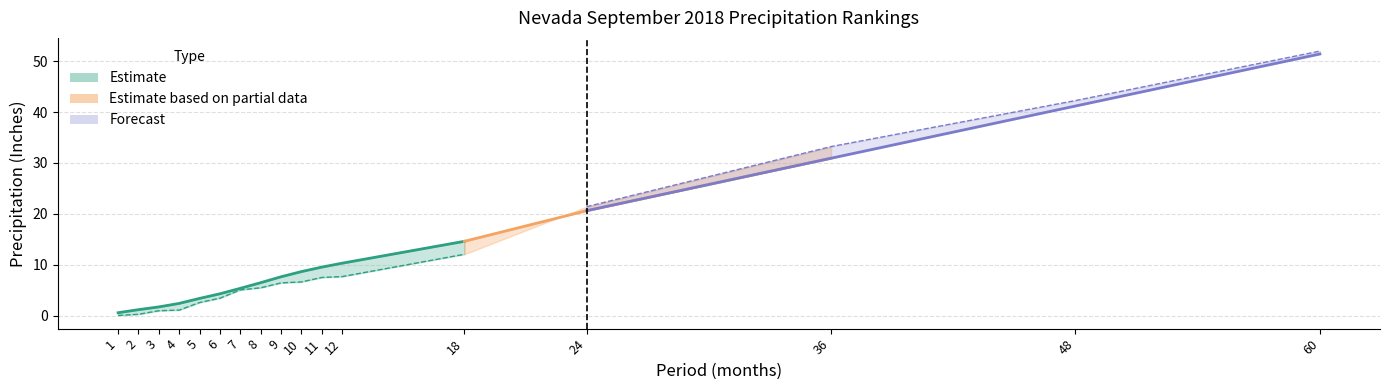

What is the lowest value of the 1901-2000 Mean series?

0.6